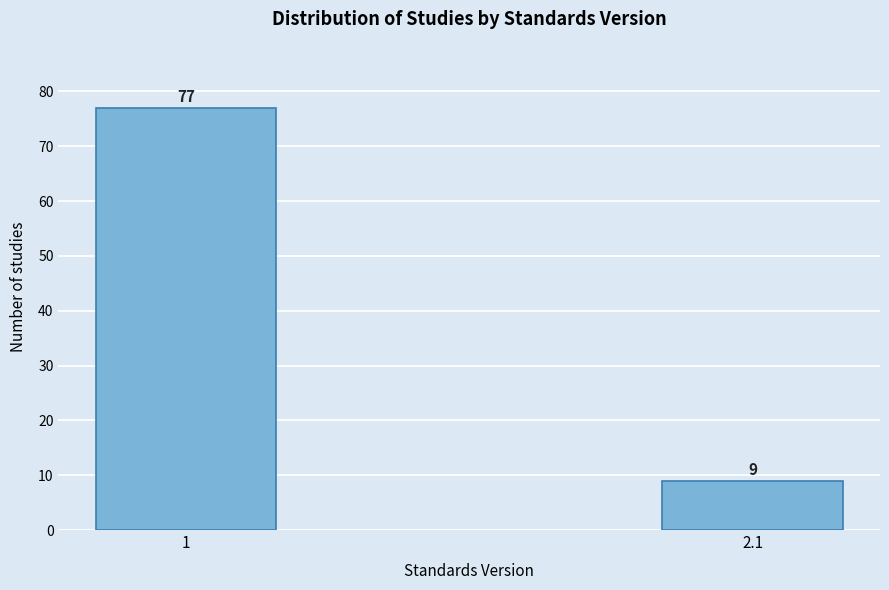

Reading left to right, list all the values displayed in this chart.

77	9